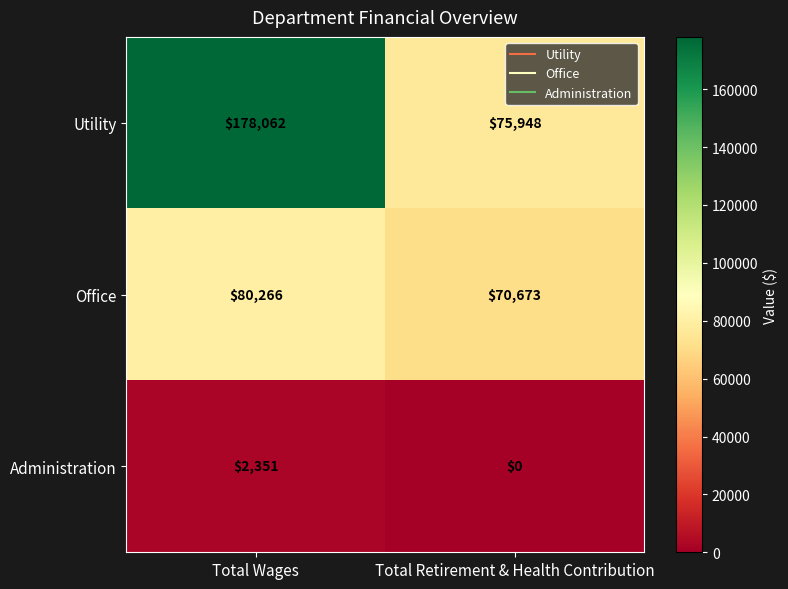

Reading right to left, extract all data points from this chart.

Utility: 75948	178062
Office: 70673	80266
Administration: 0	2351